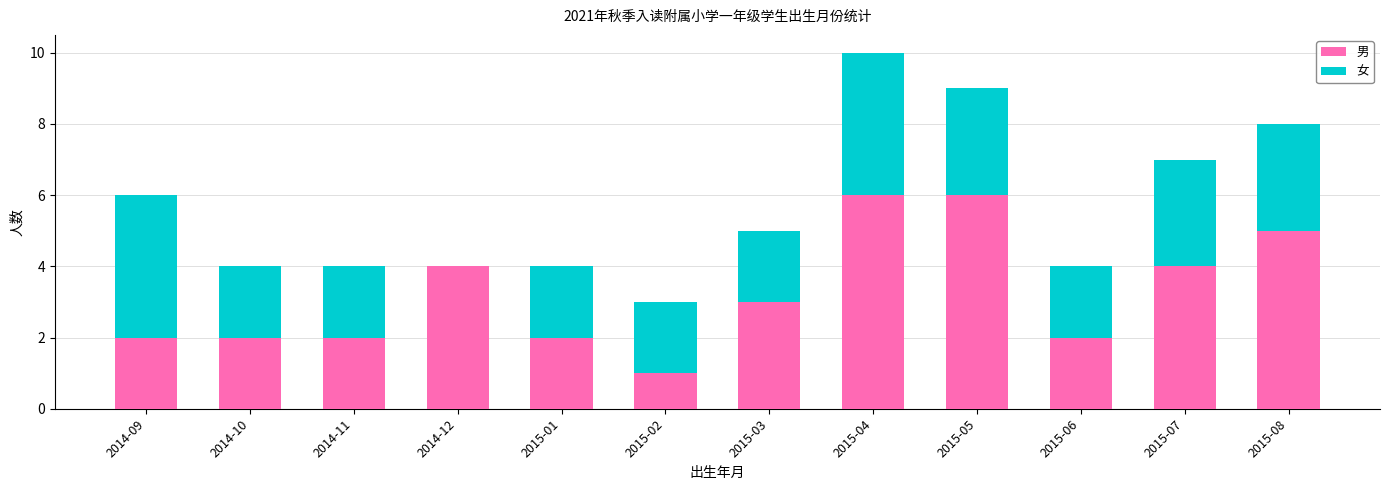

What is the highest value of the 男 series?

6